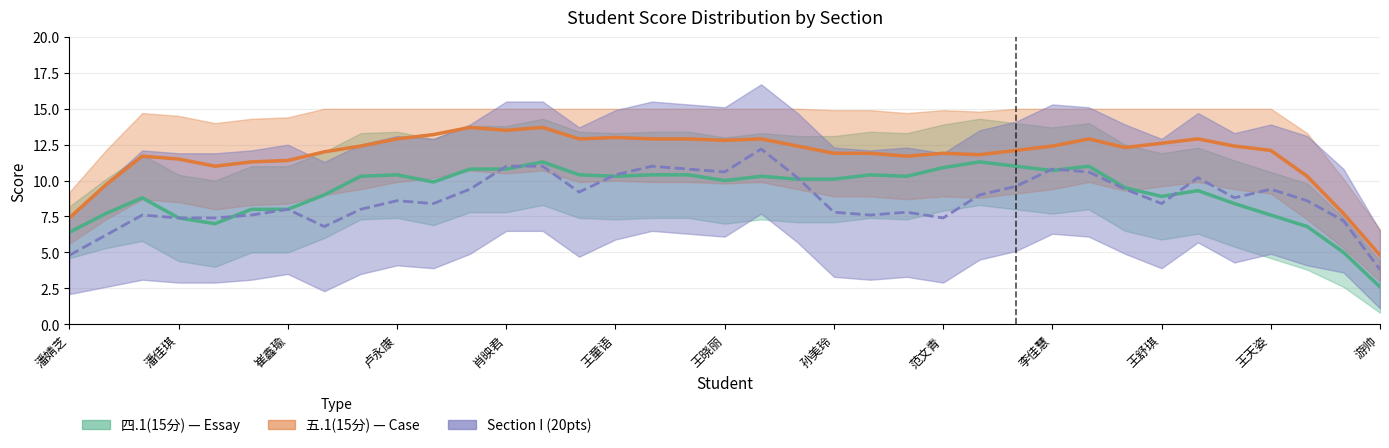

How many interior local valleys does the 四.1(15分) series have?

10